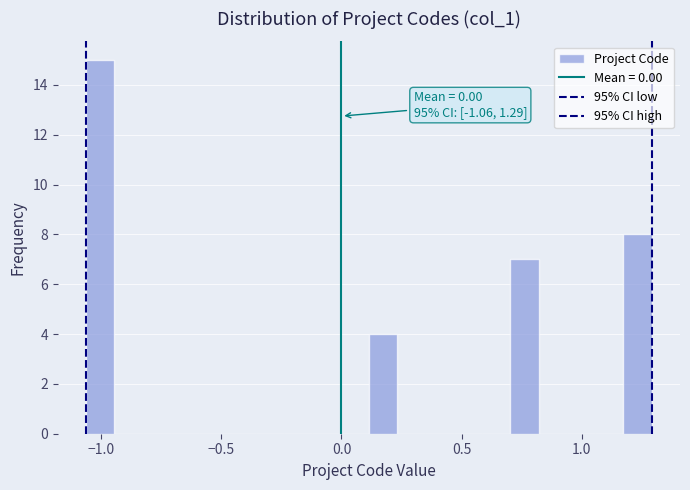

Read against the x-axis, roughly where is the centre of the tallest bar?

-1.00